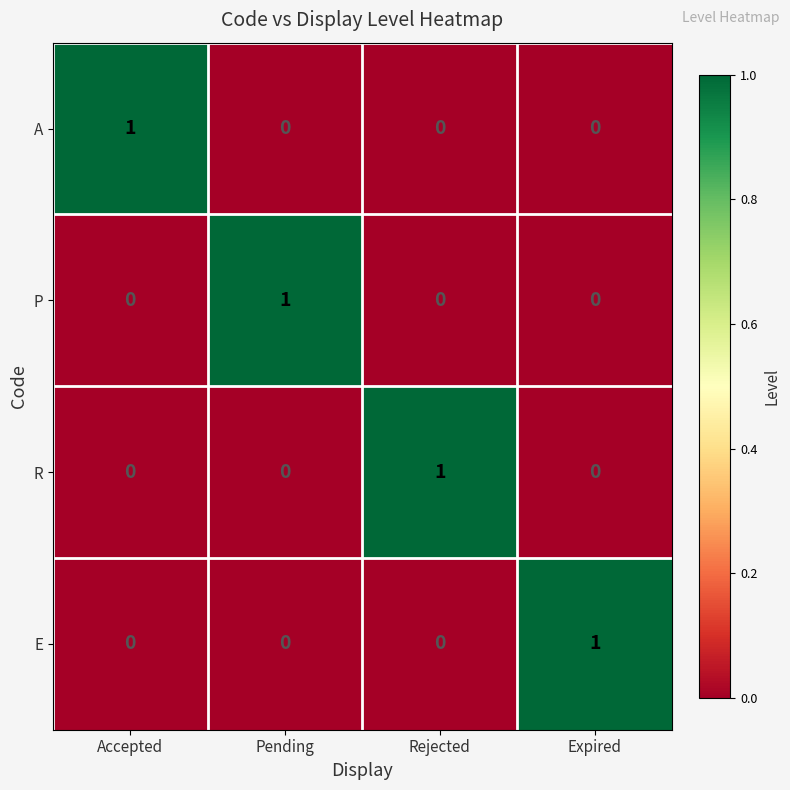

Which category has the highest value in the A series?

Accepted